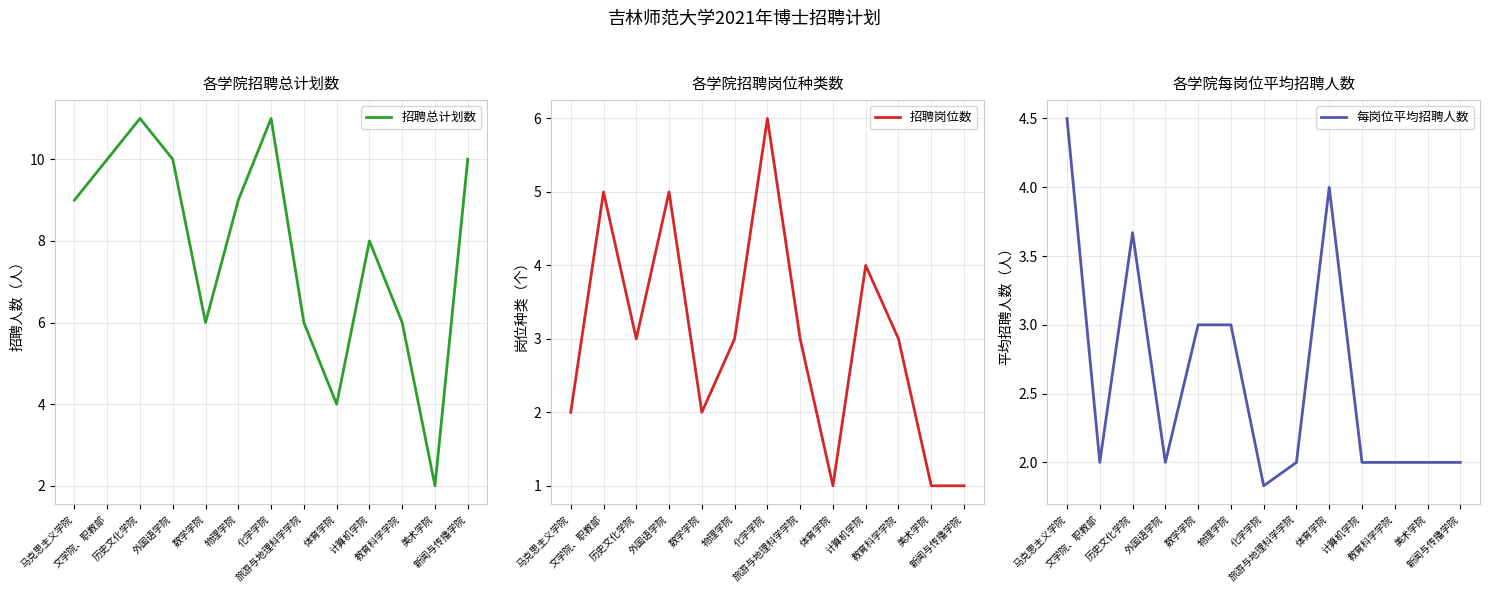

At how many categories does at least one series exceed 1?

13